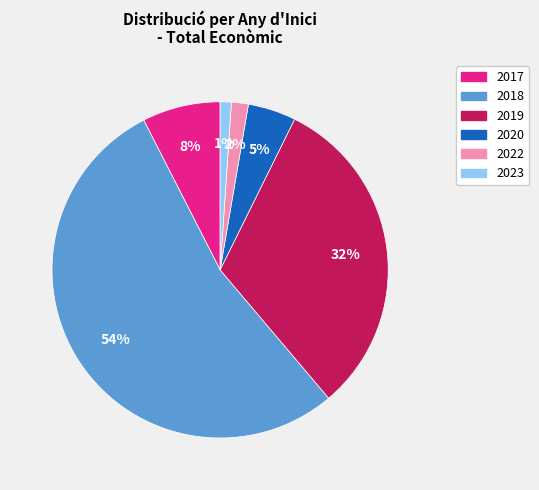

To the nearest percent, what is the average slice percentage?

17%